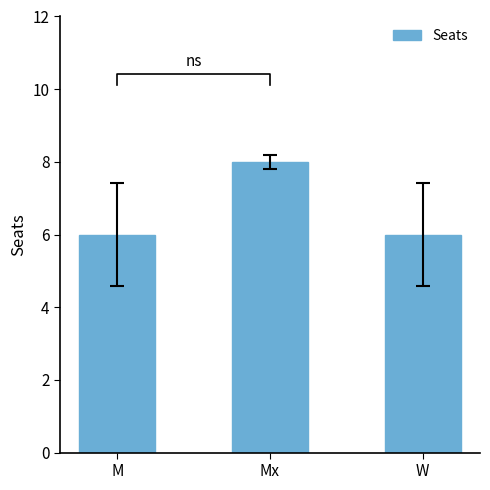

What is the difference between the values at W and Mx?

2